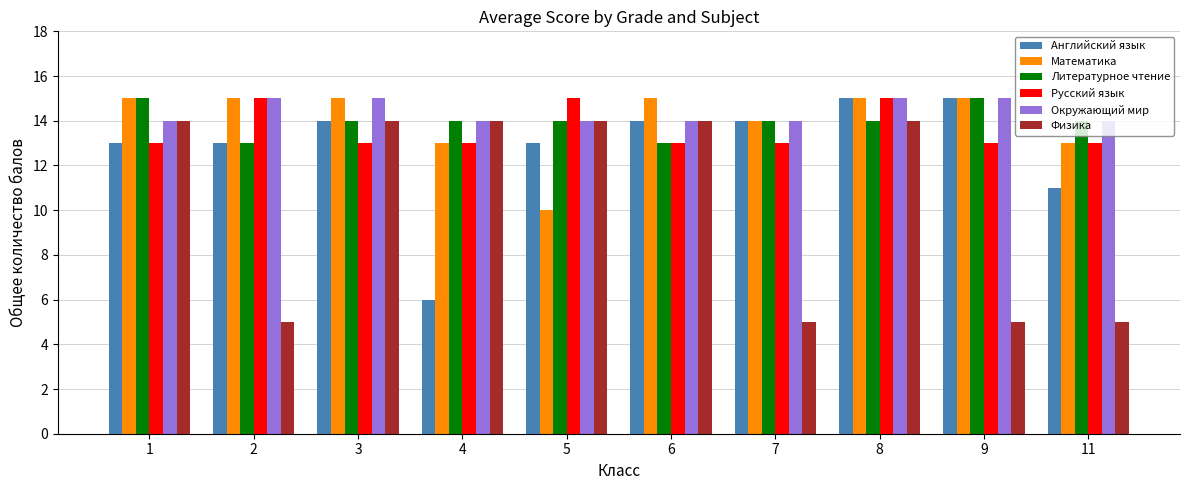

Reading left to right, what are all the values shown in this chart?

Английский язык: 1=13	2=13	3=14	4=6	5=13	6=14	7=14	8=15	9=15	11=11
Математика: 1=15	2=15	3=15	4=13	5=10	6=15	7=14	8=15	9=15	11=13
Литературное чтение: 1=15	2=13	3=14	4=14	5=14	6=13	7=14	8=14	9=15	11=14
Русский язык: 1=13	2=15	3=13	4=13	5=15	6=13	7=13	8=15	9=13	11=13
Окружающий мир: 1=14	2=15	3=15	4=14	5=14	6=14	7=14	8=15	9=15	11=14
Физика: 1=14	2=5	3=14	4=14	5=14	6=14	7=5	8=14	9=5	11=5